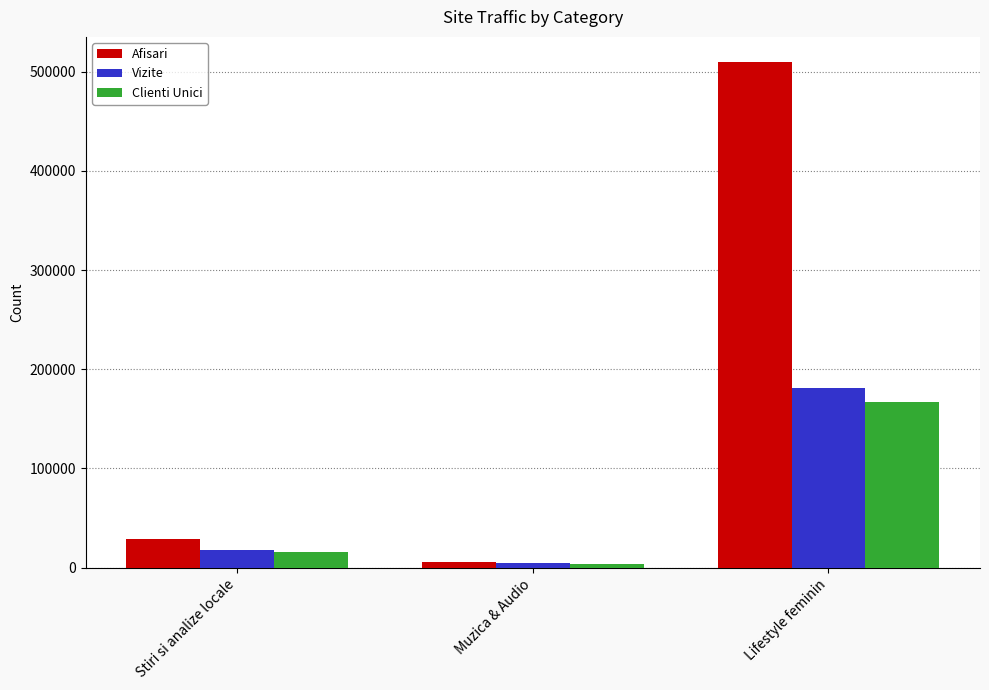

Is it true that Afisari equals 279931 at Lifestyle feminin?

False